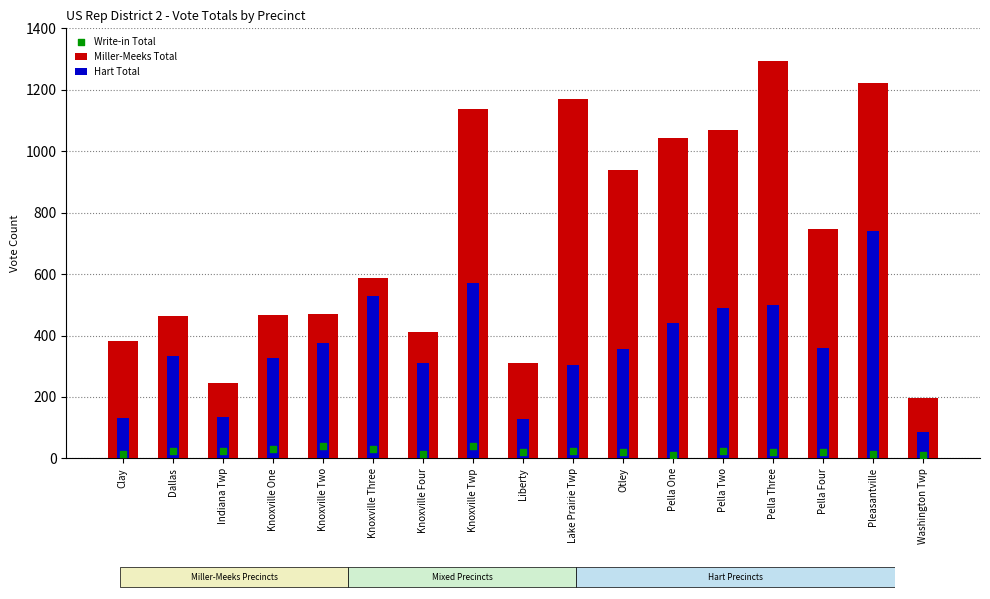

Which series has the largest total across all categories?

Miller-Meeks Total